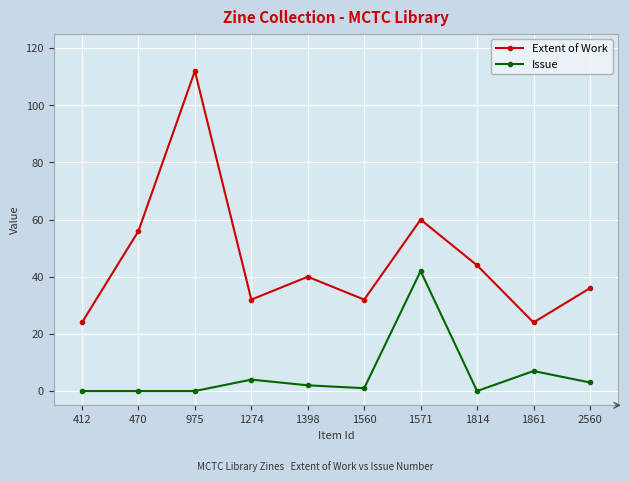

Is it true that Issue equals 0 at 470?

True